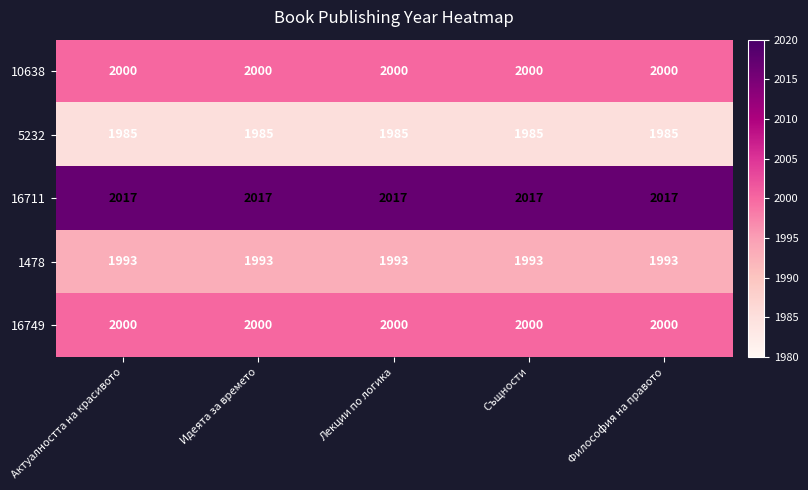

What value does the 16749 series have at Лекции по логика?

2000